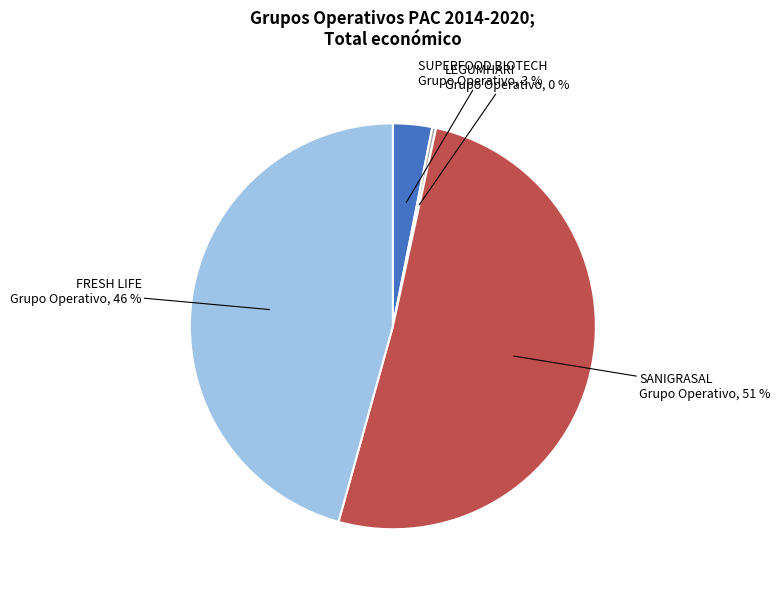

To the nearest percent, what portion does SANIGRASAL Grupo Operativo represent?

51%